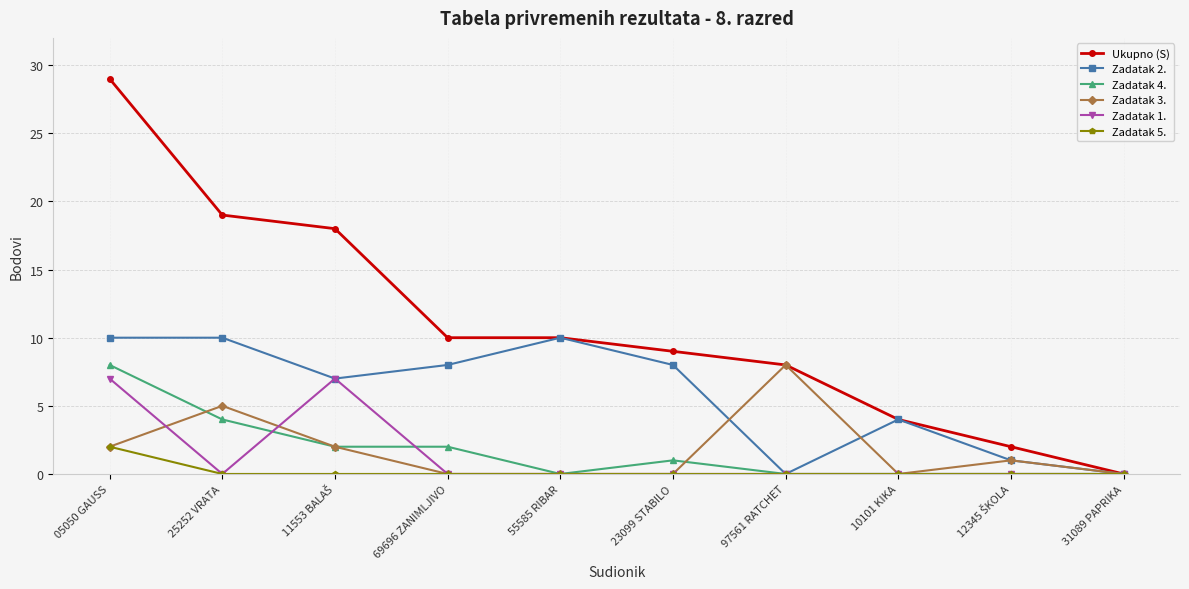

What is the greatest value displayed?

29